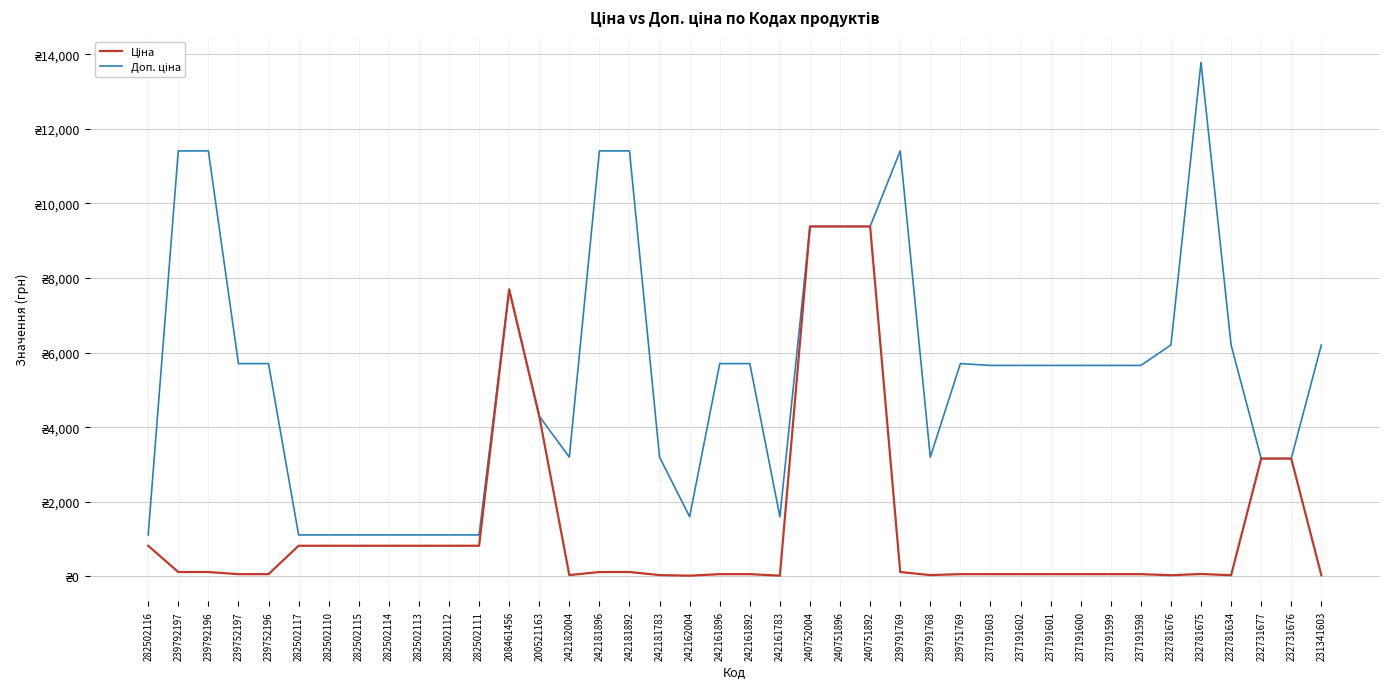

Reading left to right, what are all the values shown in this chart?

Ціна: 282502116=818.5	239792197=114.1	239792196=114.1	239752197=57.0	239752196=57.0	282502117=818.5	282502110=818.5	282502115=818.5	282502114=818.5	282502113=818.5	282502112=818.5	282502111=818.5	208461456=7693.1	200521163=4295.4	242182004=31.9	242181896=114.1	242181892=114.1	242181783=31.9	242162004=16.0	242161896=57.0	242161892=57.0	242161783=16.0	240752004=9384.0	240751896=9384.0	240751892=9384.0	239791769=114.1	239791768=31.9	239751769=57.0	237191603=56.6	237191602=56.6	237191601=56.6	237191600=56.6	237191599=56.6	237191598=56.6	232781676=27.6	232781675=61.3	232781634=27.6	232731677=3157.9	232731676=3157.9	231341603=27.6
Доп. ціна: 282502116=1109.2	239792197=11410.0	239792196=11410.0	239752197=5705.0	239752196=5705.0	282502117=1109.2	282502110=1109.2	282502115=1109.2	282502114=1109.2	282502113=1109.2	282502112=1109.2	282502111=1109.2	208461456=7693.1	200521163=4295.0	242182004=3195.0	242181896=11410.0	242181892=11410.0	242181783=3195.0	242162004=1597.0	242161896=5705.0	242161892=5705.0	242161783=1597.0	240752004=9384.0	240751896=9384.0	240751892=9384.0	239791769=11410.0	239791768=3195.0	239751769=5705.0	237191603=5656.0	237191602=5656.0	237191601=5656.0	237191600=5656.0	237191599=5656.0	237191598=5656.0	232781676=6204.0	232781675=13785.8	232781634=6204.0	232731677=3158.0	232731676=3158.0	231341603=6204.0